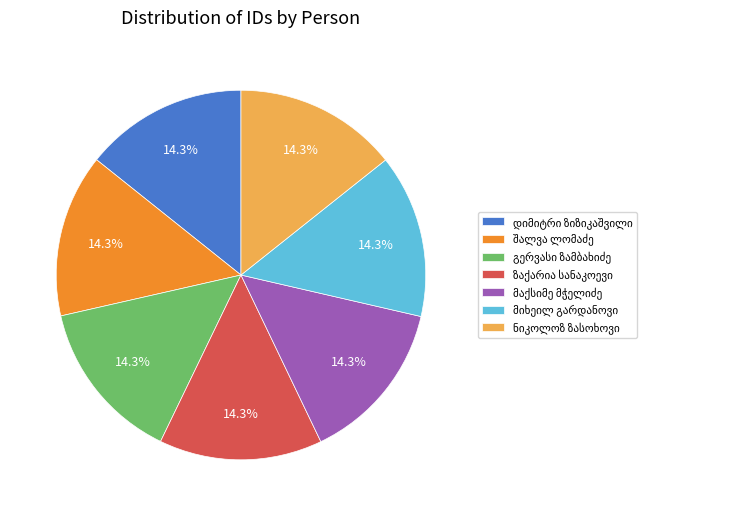

Is there a majority slice in this chart?

No